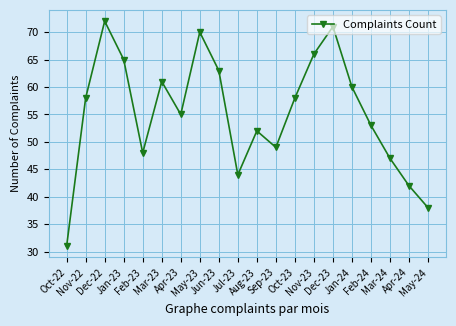

Reading left to right, extract all data points from this chart.

31	58	72	65	48	61	55	70	63	44	52	49	58	66	71	60	53	47	42	38